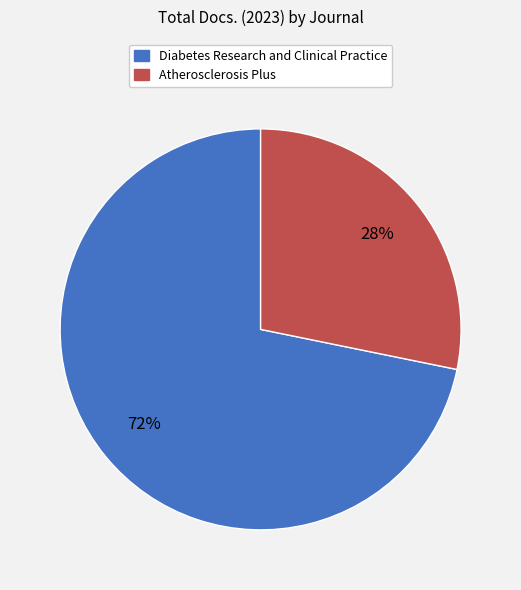

What percentage is the Diabetes Research and Clinical Practice slice, to the nearest percent?

72%